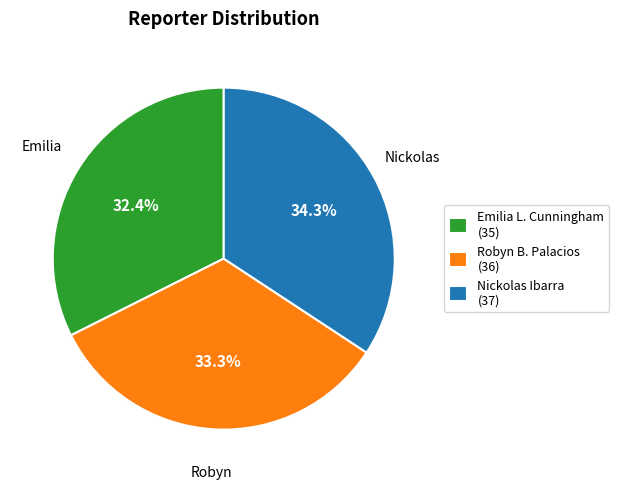

What is the total percentage of Emilia L. Cunningham and Robyn B. Palacios?

65.7%